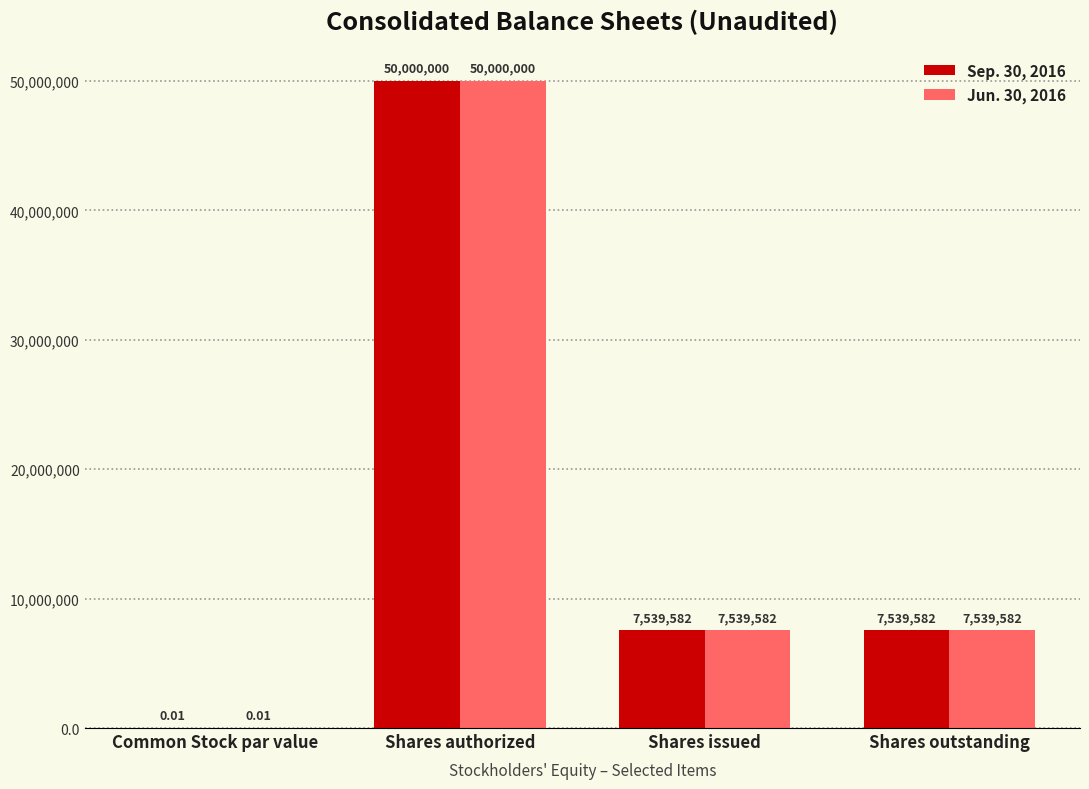

How many categories are shown in the chart?

4